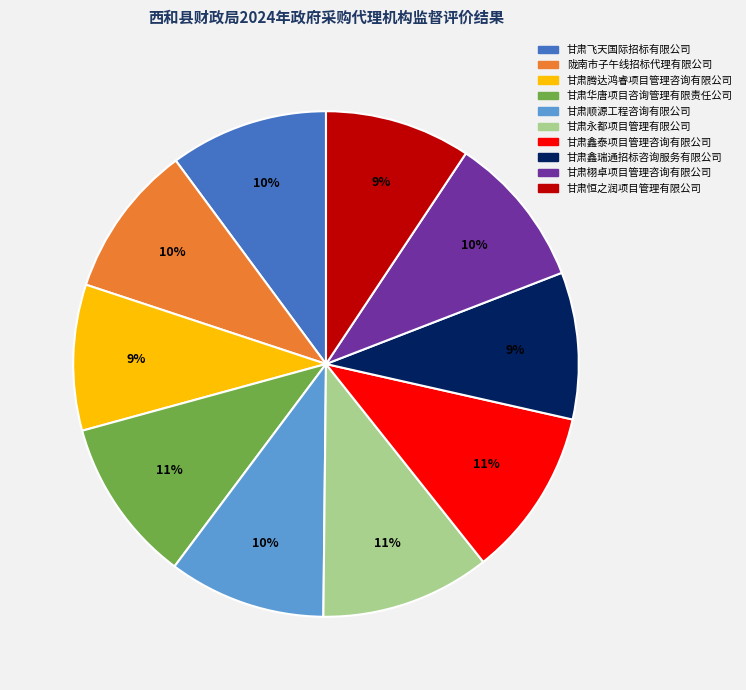

Does any single category account for the majority?

No